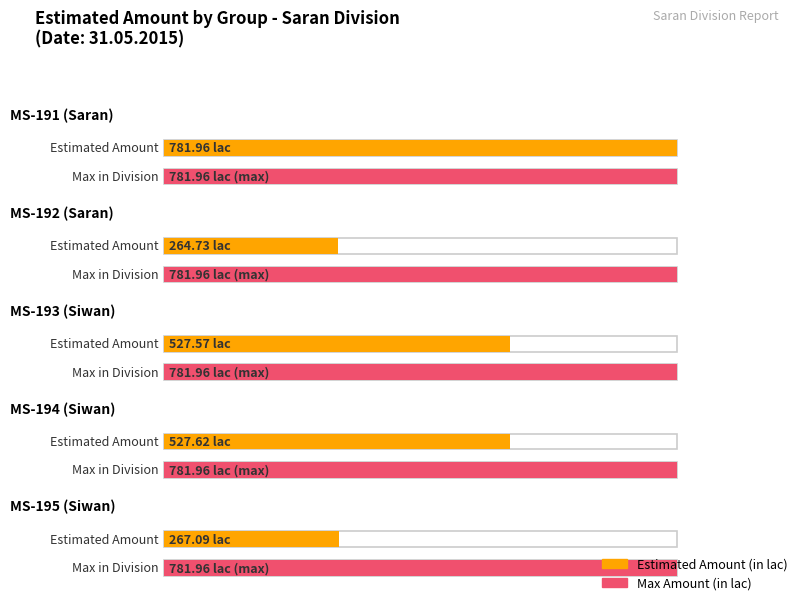

What is the label of the 4th bar from the left?

MS-194 (Siwan)